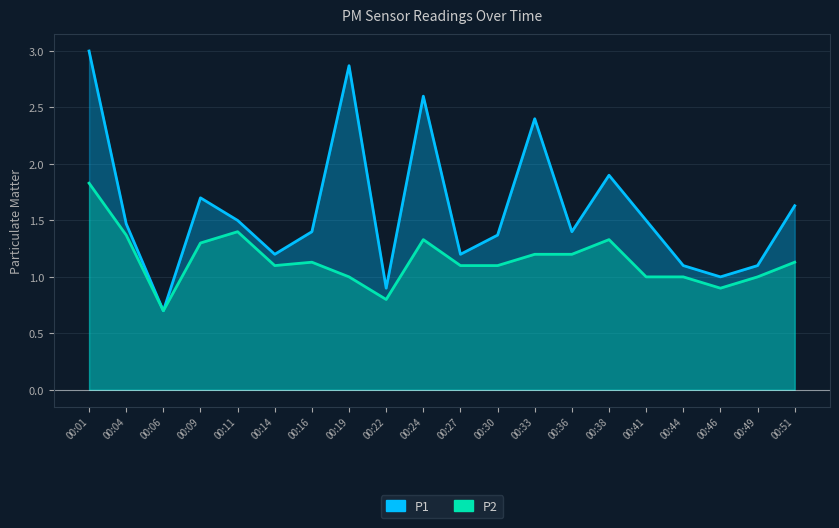

What is the difference between the maximum and minimum values in the P2 series?

1.1